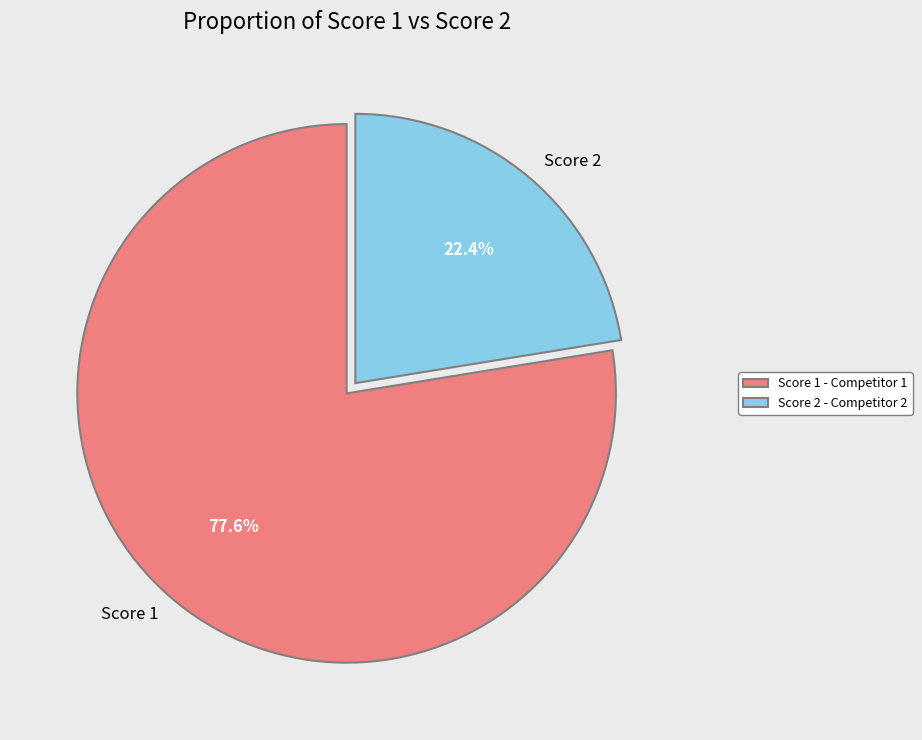

Does any single category account for the majority?

Yes